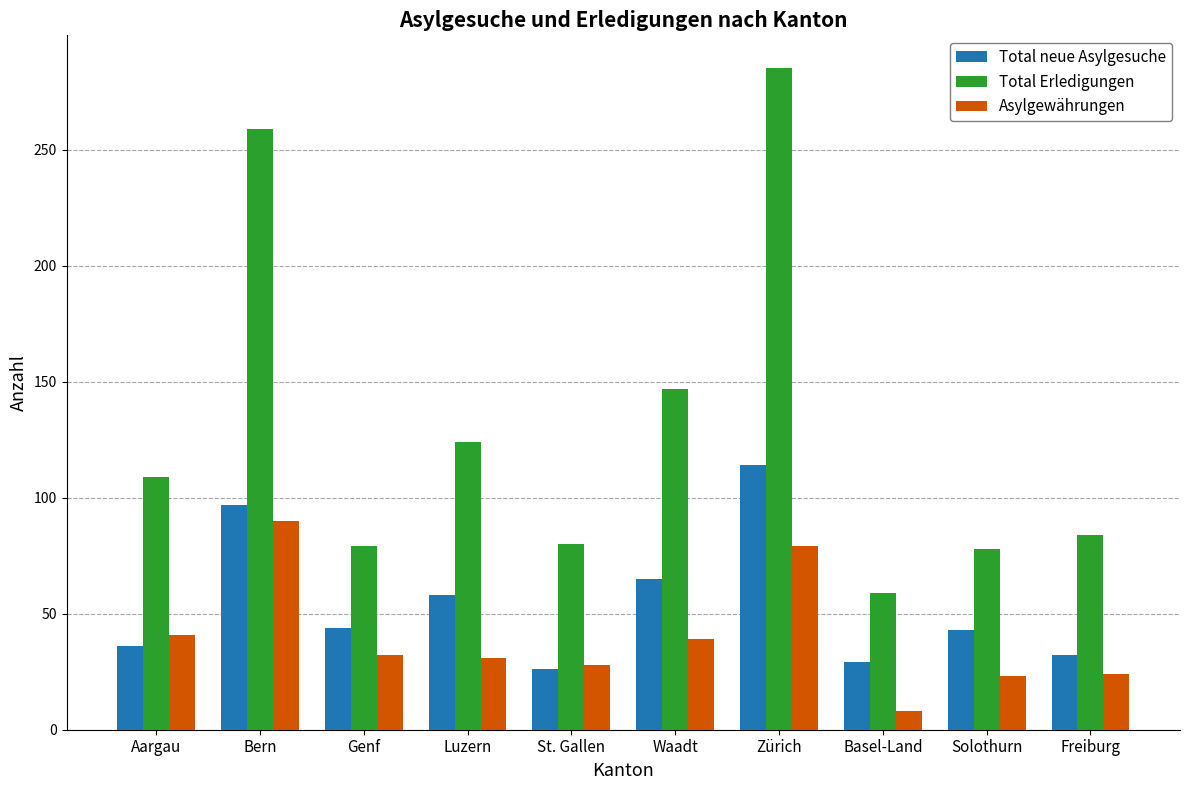

True or false: Total Erledigungen has a value of 54 at Luzern.

False